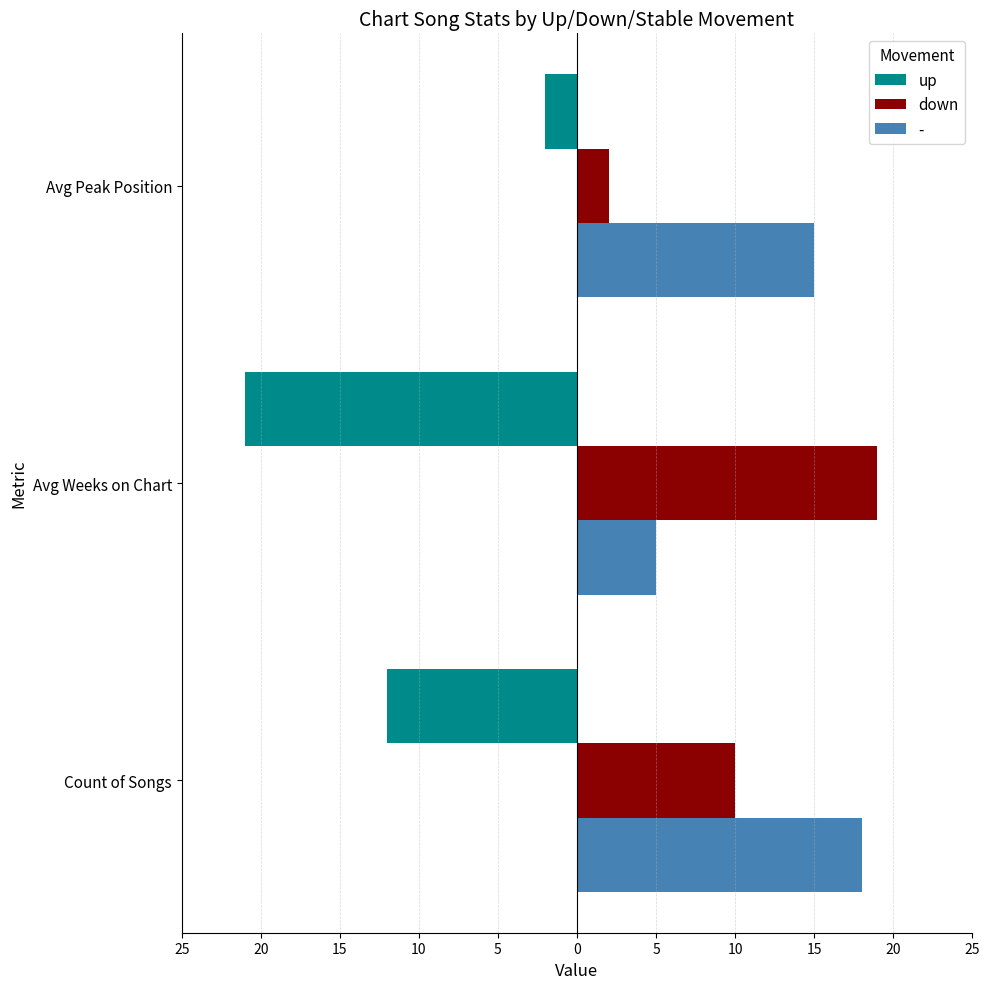

What is the lowest value of the up series?

-21